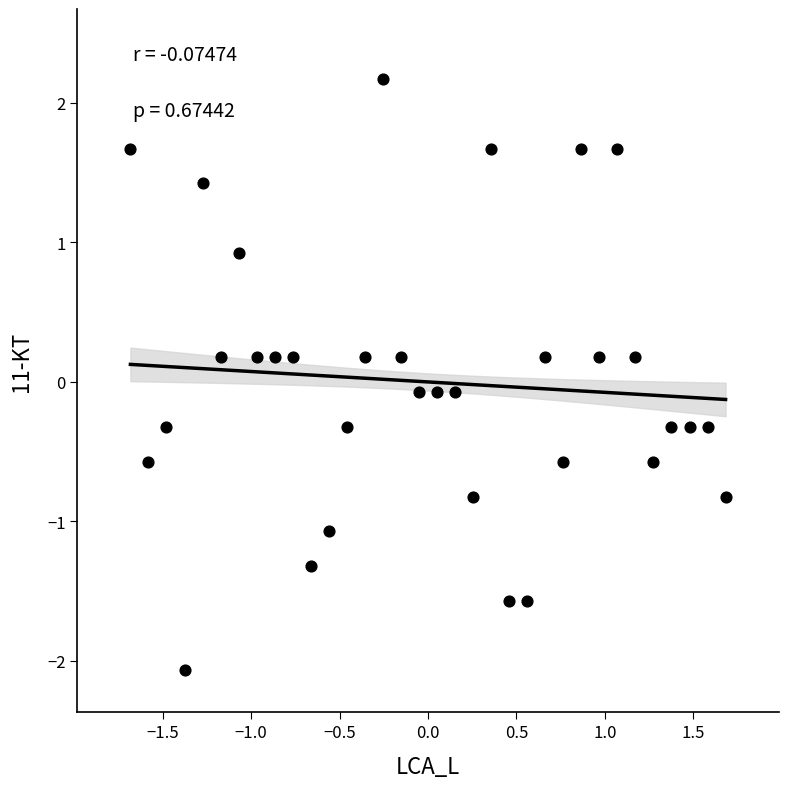

What is the range of Y values (max minus min)?

4.2